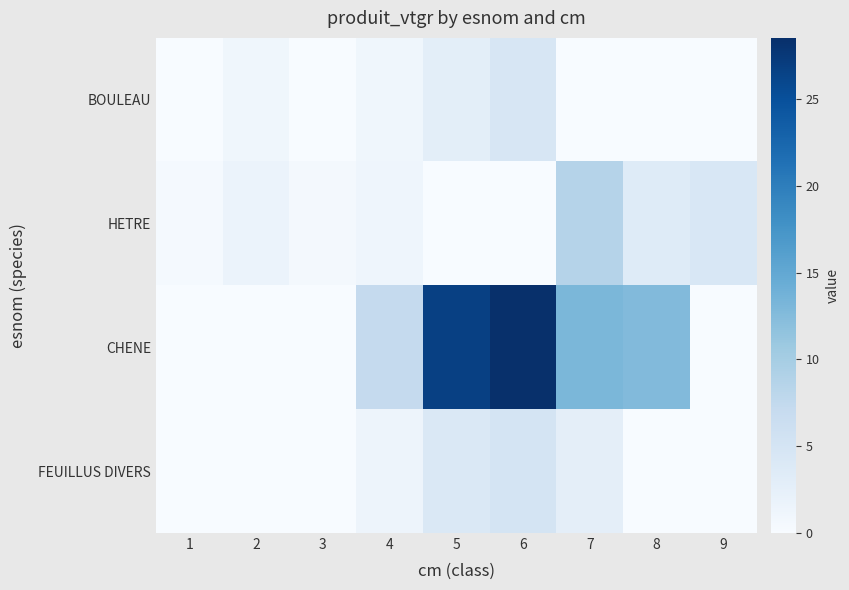

Which series has the widest spread of values?

CHENE